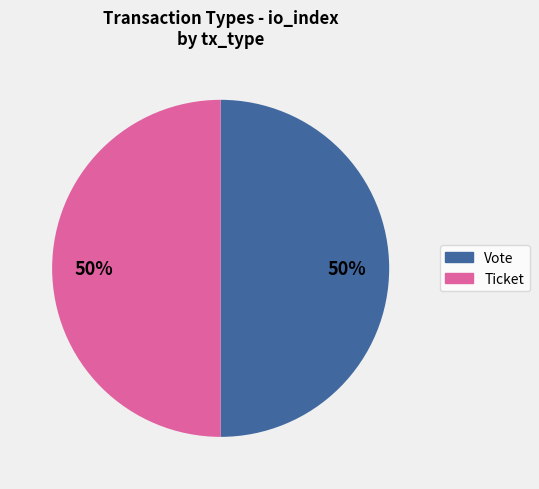

True or false: Ticket accounts for 1% of the total.

False